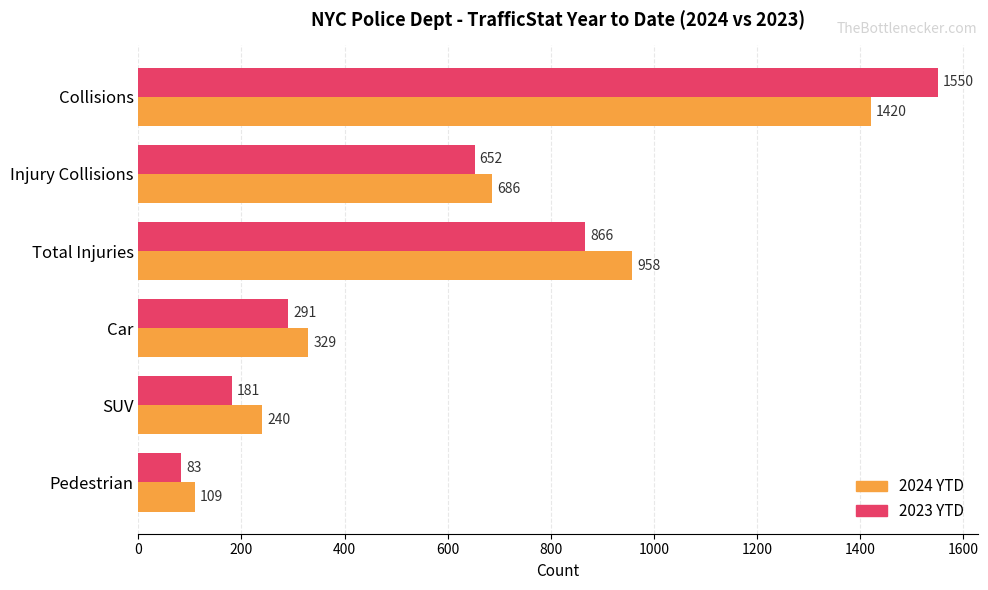

Which series has the largest range (max minus min)?

2023 YTD